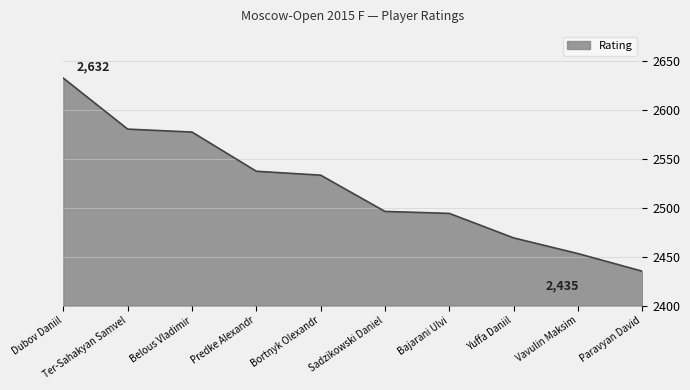

The value at Belous Vladimir is 1185. True or false?

False